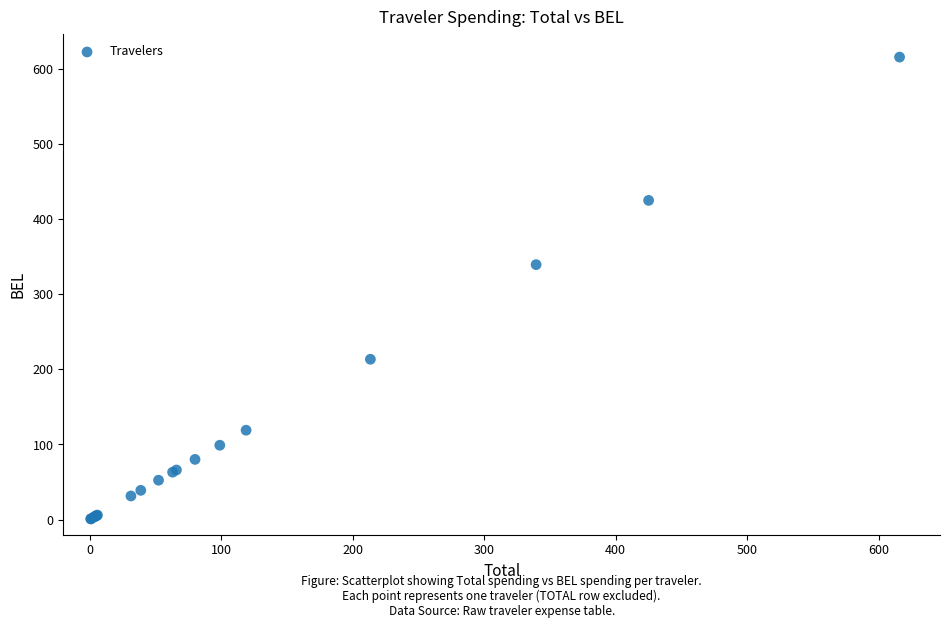

What Y value in the scatter plot is closest to 308?

339.5